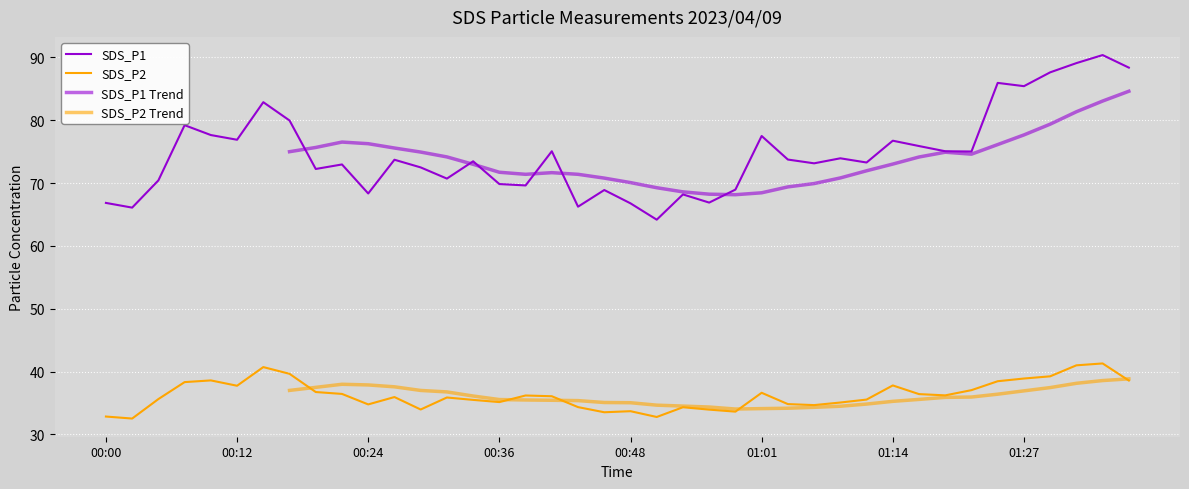

Which series has the largest range (max minus min)?

SDS_P1